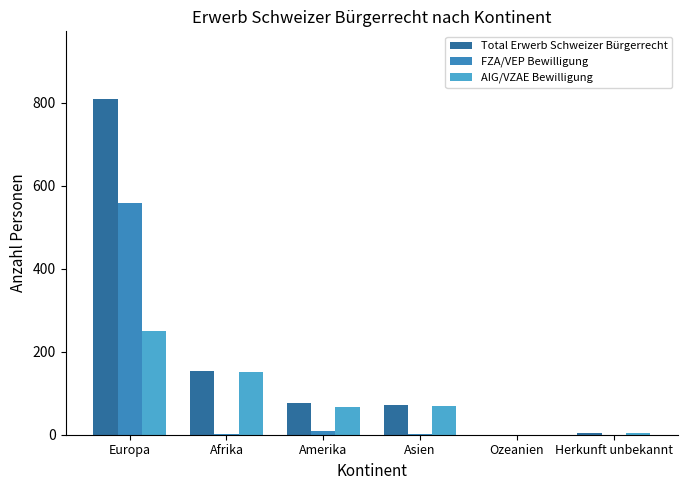

Reading left to right, what are all the values shown in this chart?

Total Erwerb Schweizer Bürgerrecht: 810	154	76	71	0	3
FZA/VEP Bewilligung: 559	2	8	2	0	0
AIG/VZAE Bewilligung: 251	152	68	69	0	3